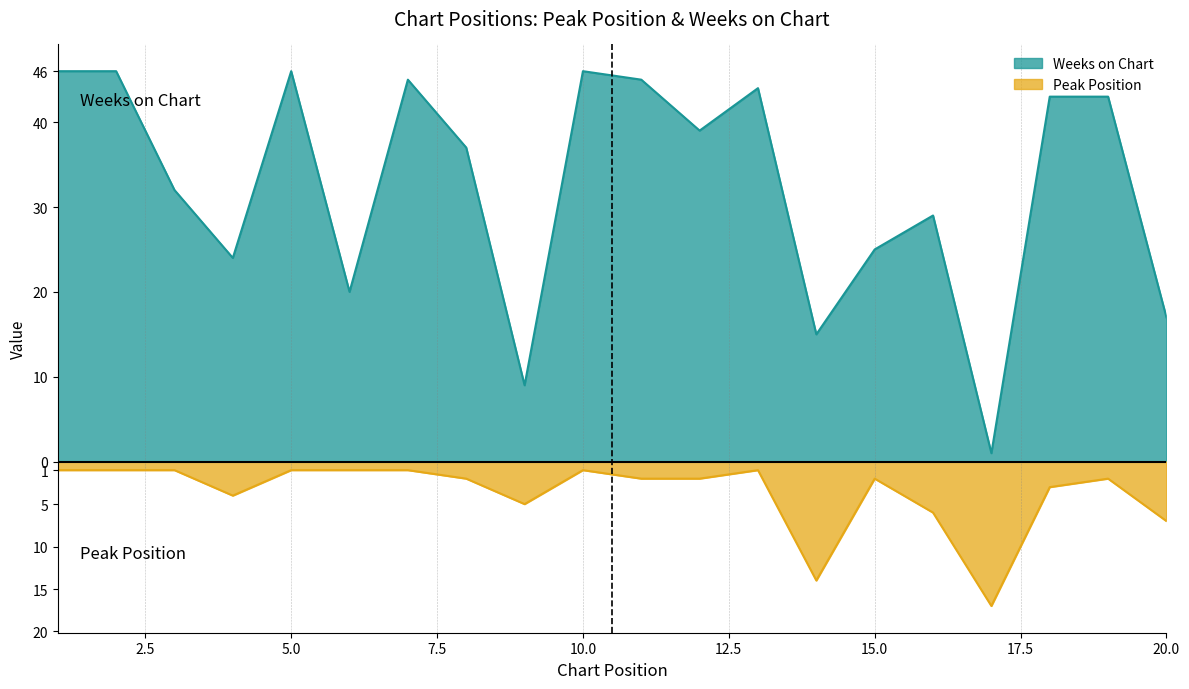

In Weeks on Chart, how many points are lower than both neighbors (excluding endpoints)?

6